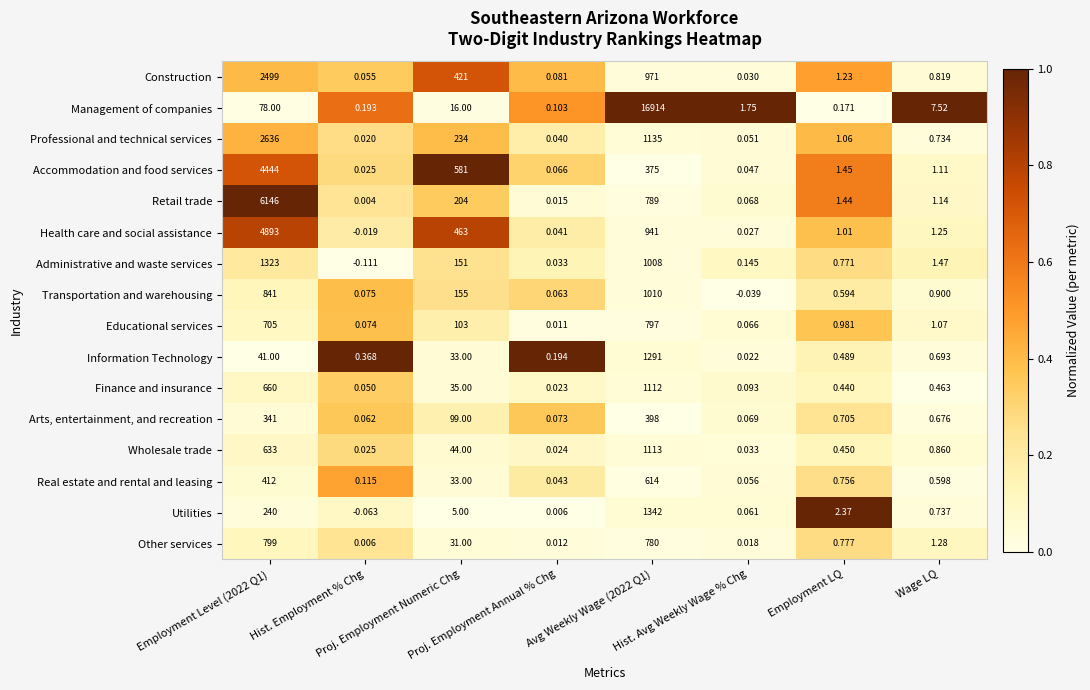

Which series has the largest total across all categories?

Management of companies